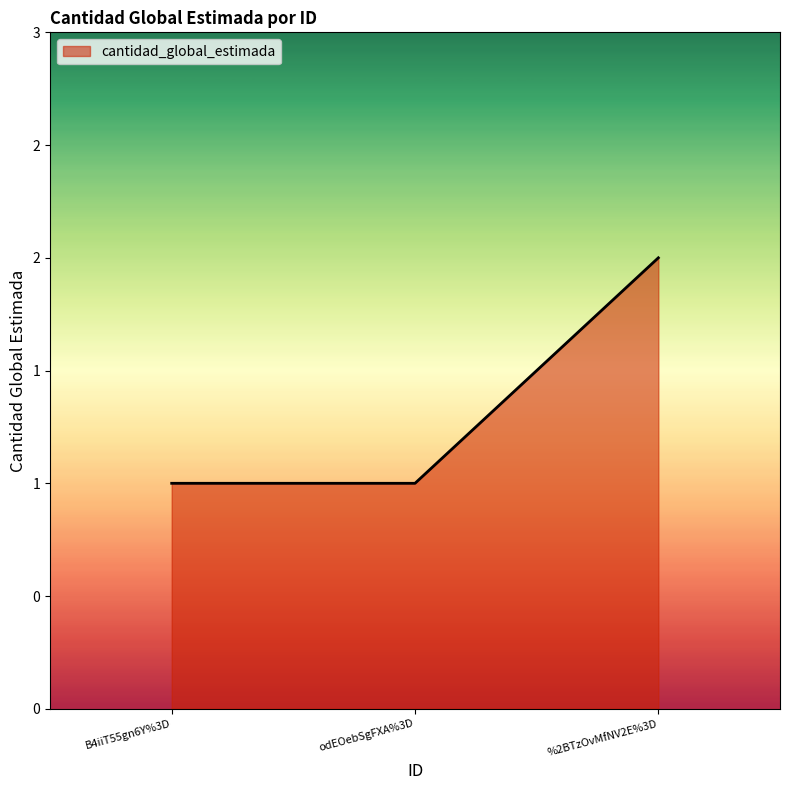

Does the chart have visible grid lines?

No